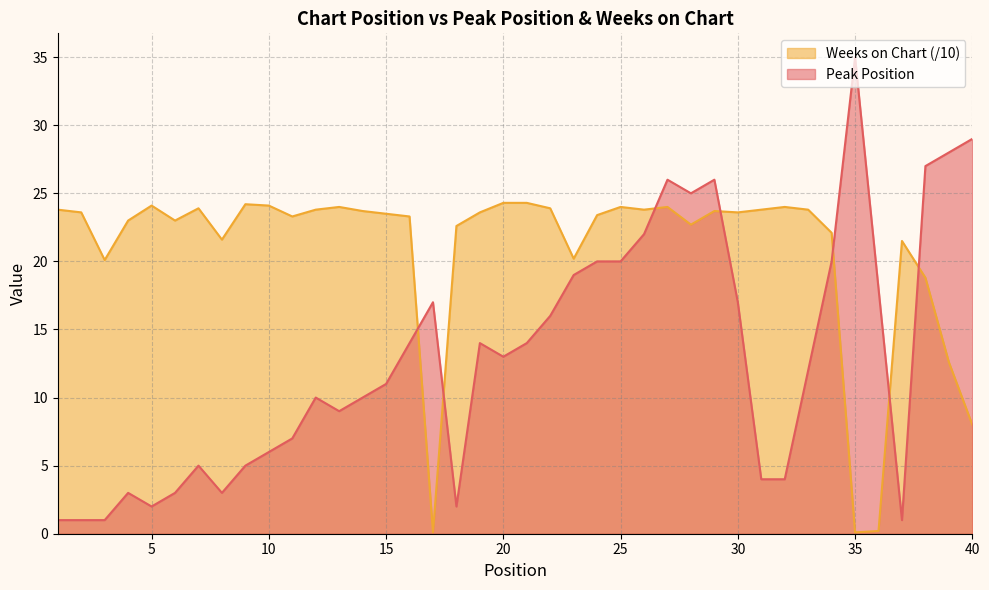

Where is the first local maximum for Weeks on Chart?

5